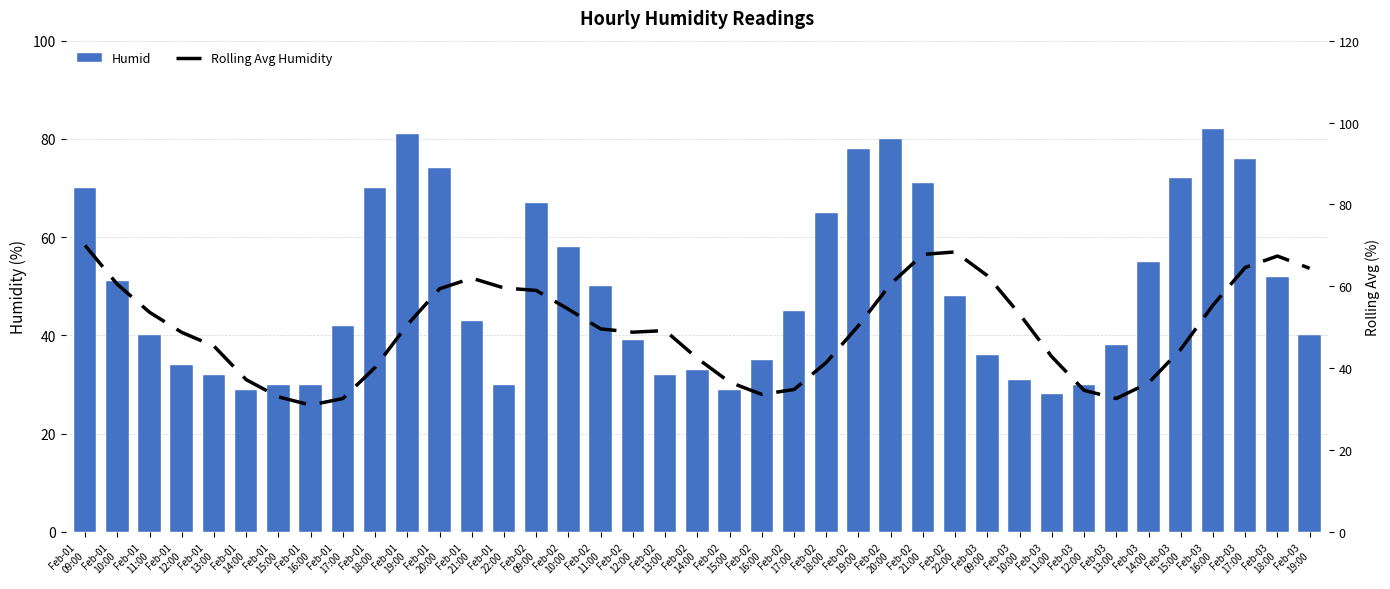

Rank the categories by Rolling Avg Humidity value from highest to lowest.

Feb-01
09:00, Feb-02
22:00, Feb-02
21:00, Feb-03
18:00, Feb-03
17:00, Feb-03
19:00, Feb-03
09:00, Feb-01
21:00, Feb-02
20:00, Feb-01
10:00, Feb-01
22:00, Feb-01
20:00, Feb-02
09:00, Feb-03
16:00, Feb-02
10:00, Feb-01
11:00, Feb-03
10:00, Feb-01
19:00, Feb-02
19:00, Feb-02
11:00, Feb-02
13:00, Feb-02
12:00, Feb-01
12:00, Feb-01
13:00, Feb-03
15:00, Feb-03
11:00, Feb-02
14:00, Feb-02
18:00, Feb-01
18:00, Feb-01
14:00, Feb-02
15:00, Feb-03
14:00, Feb-02
17:00, Feb-03
12:00, Feb-02
16:00, Feb-01
15:00, Feb-01
17:00, Feb-03
13:00, Feb-01
16:00